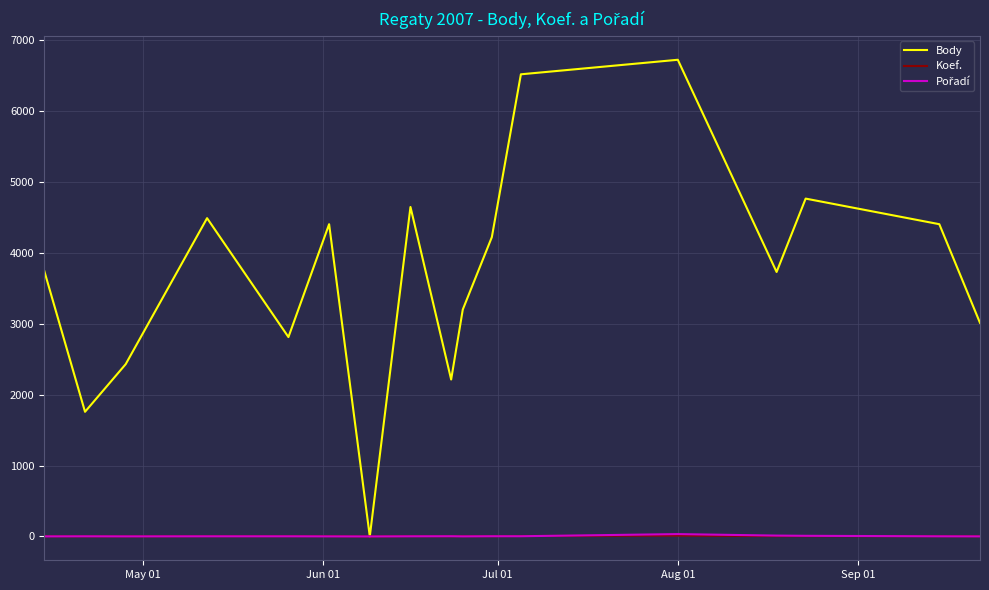

What is the difference between the maximum and minimum values in the Koef. series?

12